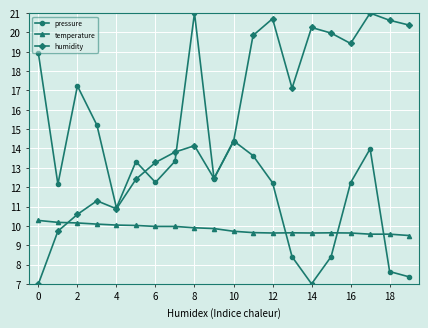

What is the minimum value shown in the chart?

7.0